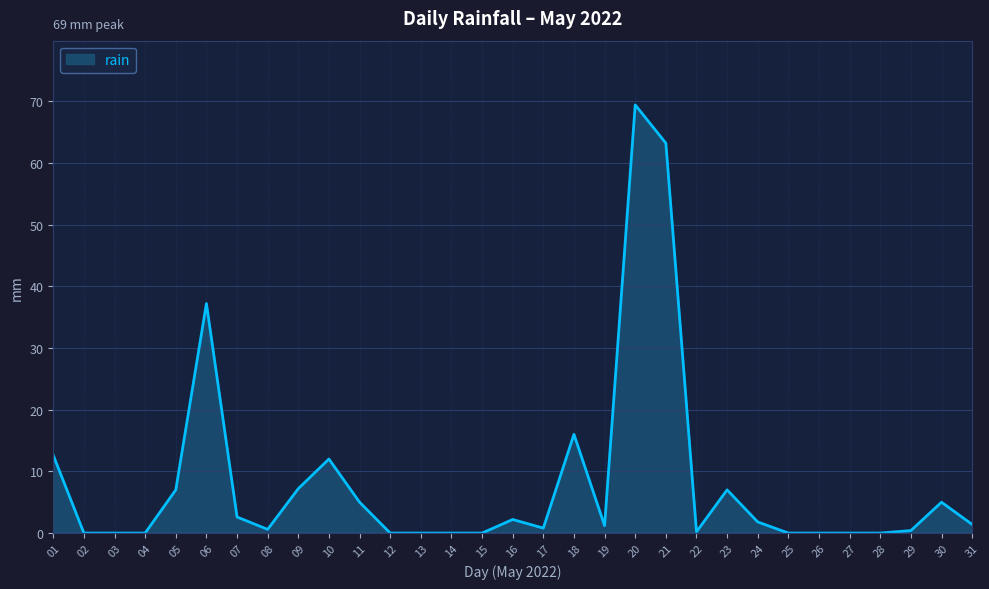

What is the difference between the maximum and minimum values?

69.4